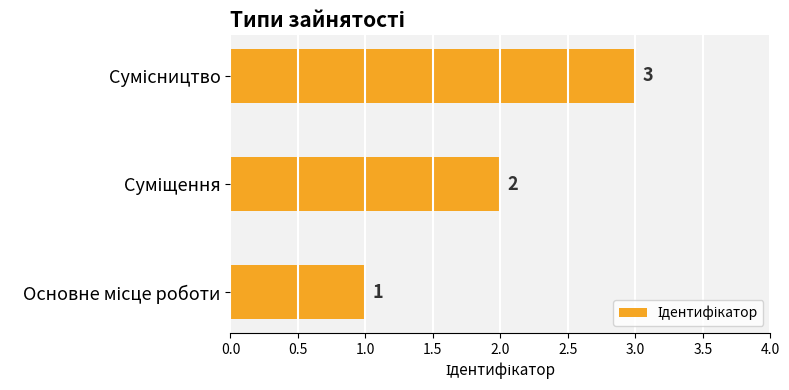

What is the greatest value displayed?

3